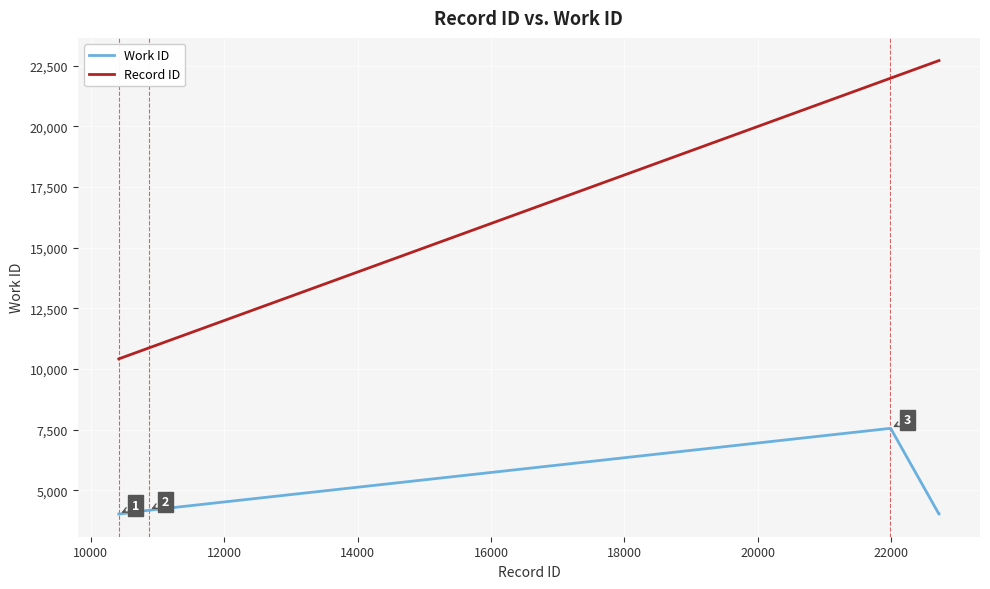

What is the difference between the second highest and minimum values in the Work ID series?

3533